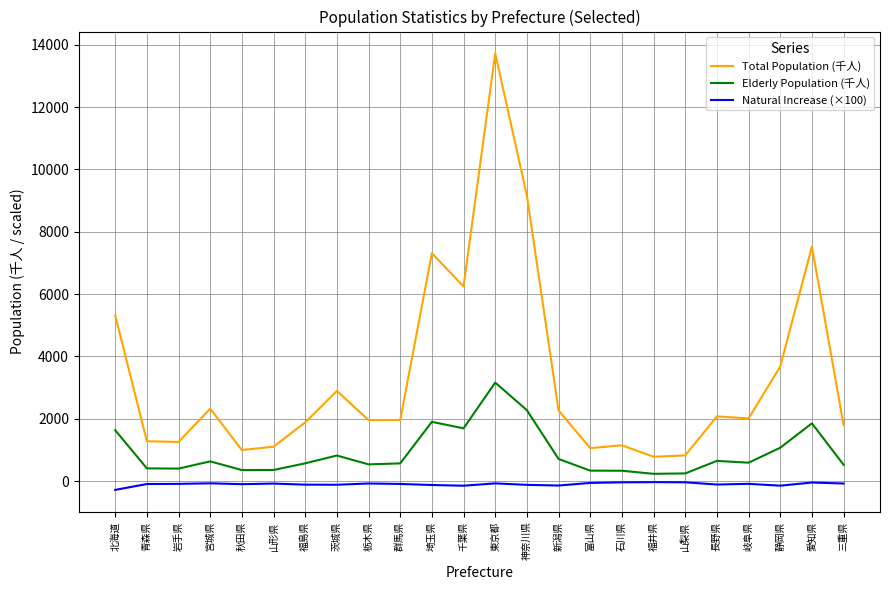

The Total Population (千人) series shows 880.9 at 宮城県. True or false?

False